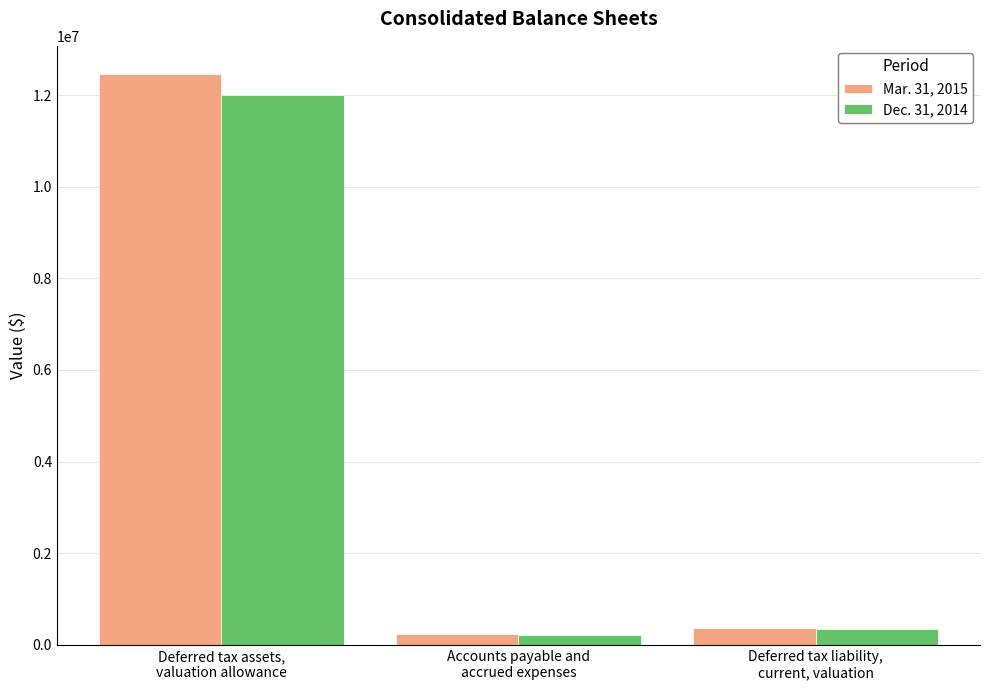

Is the value of Mar. 31, 2015 at Deferred tax liability,
current, valuation greater than the value of Dec. 31, 2014 at Accounts payable and
accrued expenses?

Yes